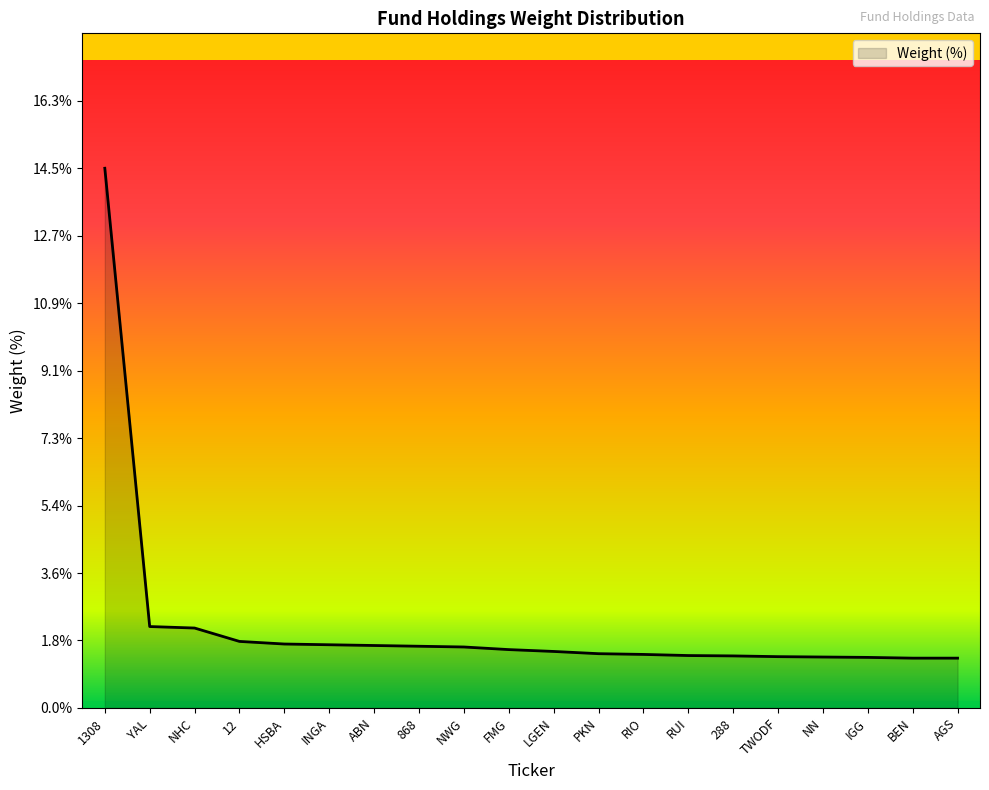

Read the value at INGA.

1.7